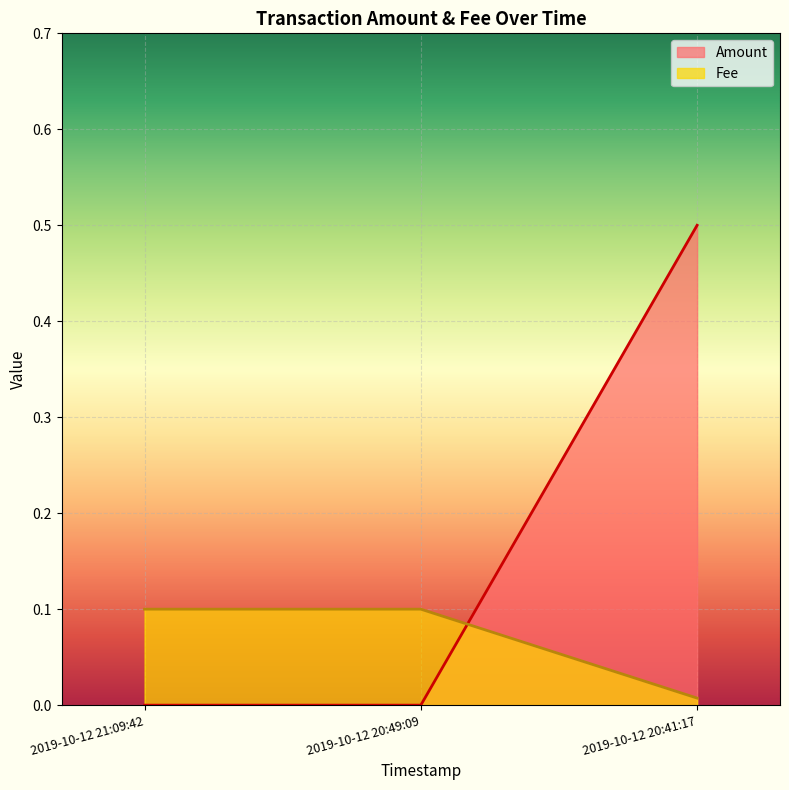

What is the sum of the Amount values at 2019-10-12 20:49:09 and 2019-10-12 20:41:17?

0.5